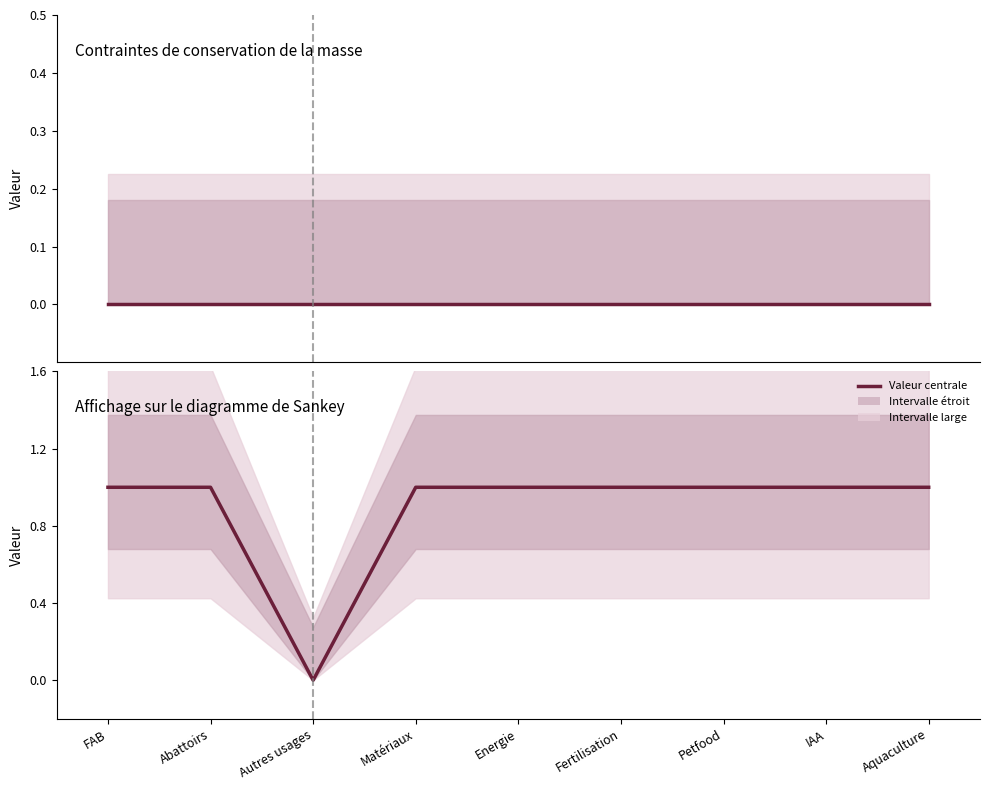

What is the label of the 8th point from the right?

Abattoirs